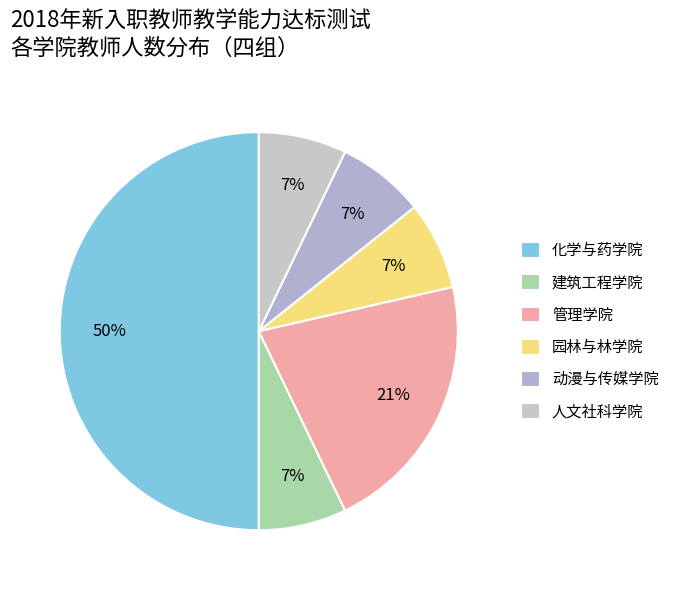

How many segments does this pie chart have?

6